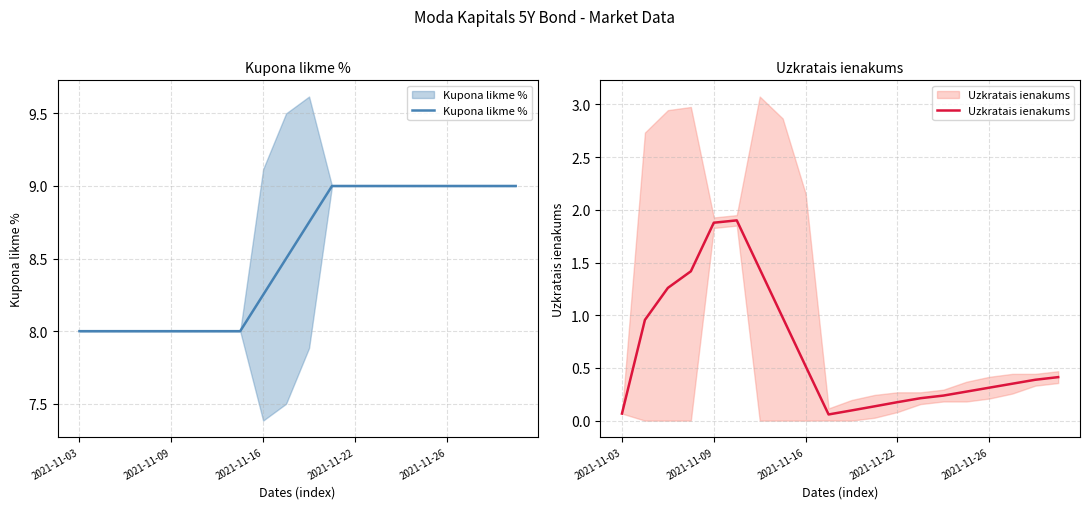

What is the difference between the second highest and minimum values in the Uzkratais ienakums series?

1.8